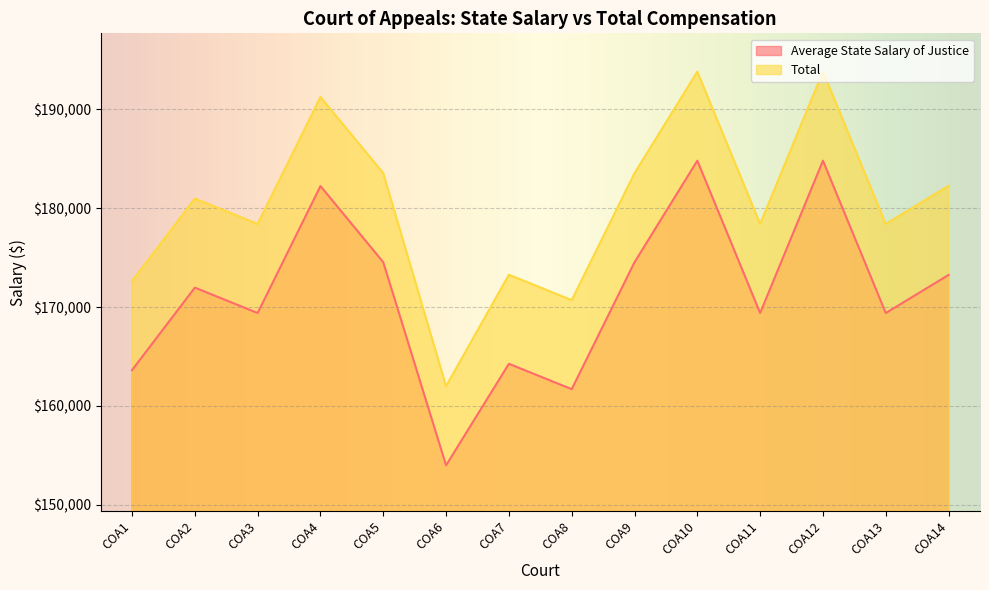

What is the sum of all Average State Salary of Justice values?

2397907.8